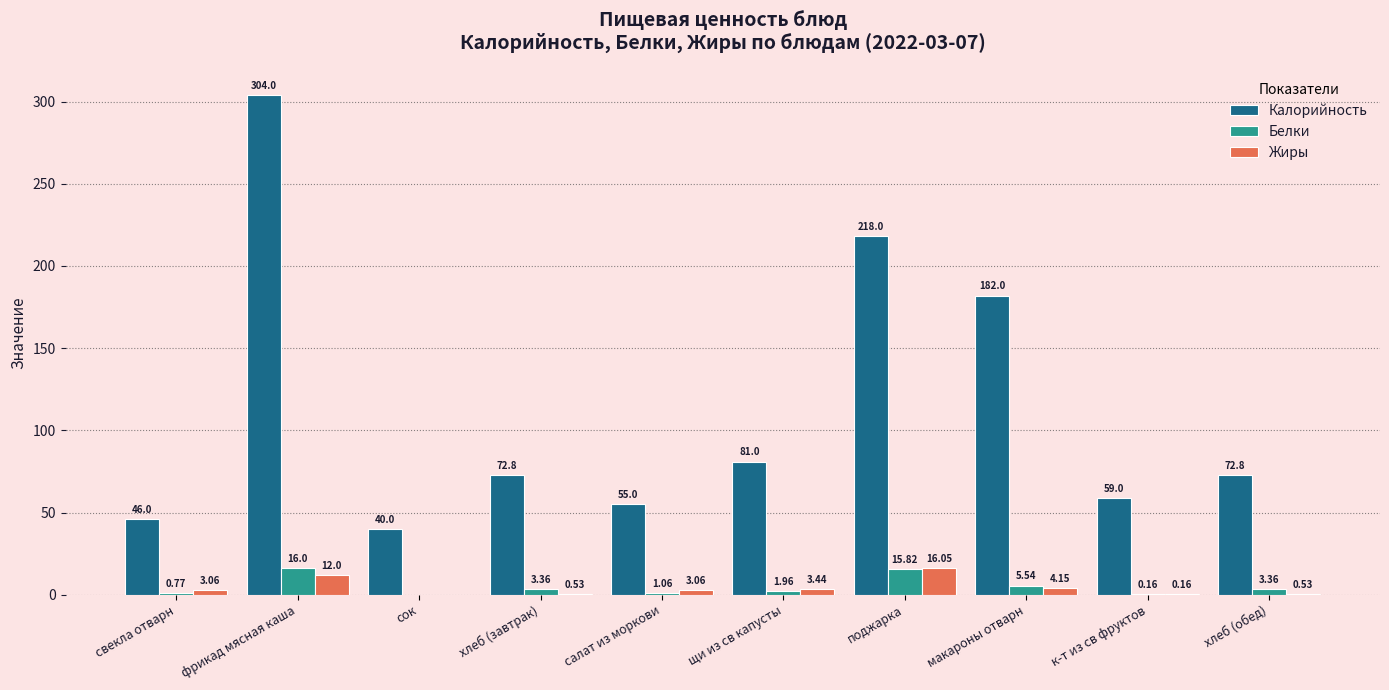

What is the total value across all series at сок?

40.0